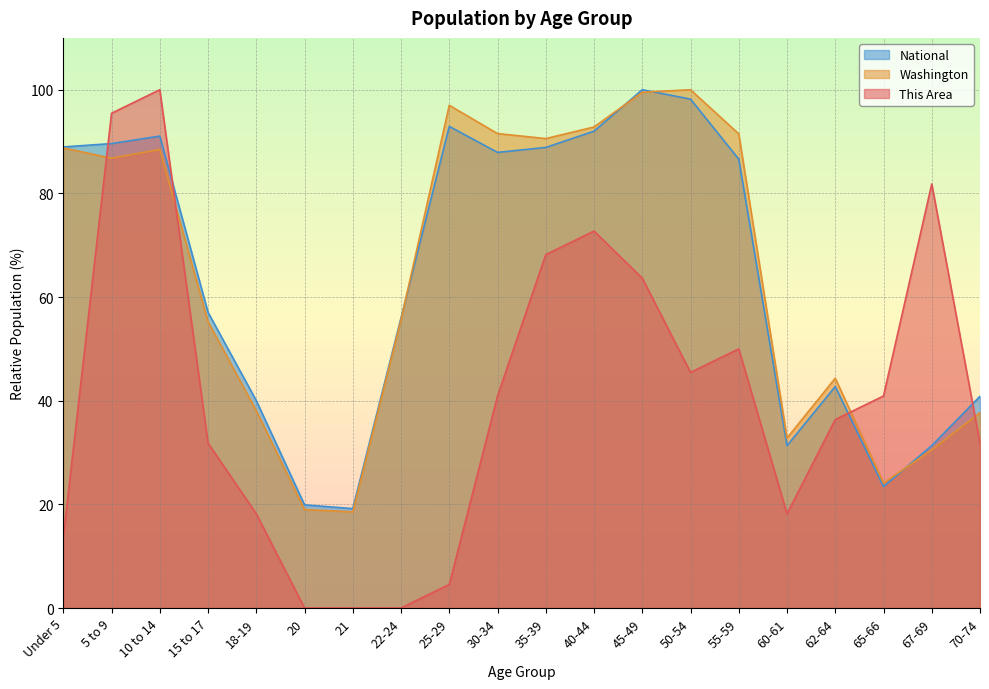

What is the total value across all series at 45-49?

263.2